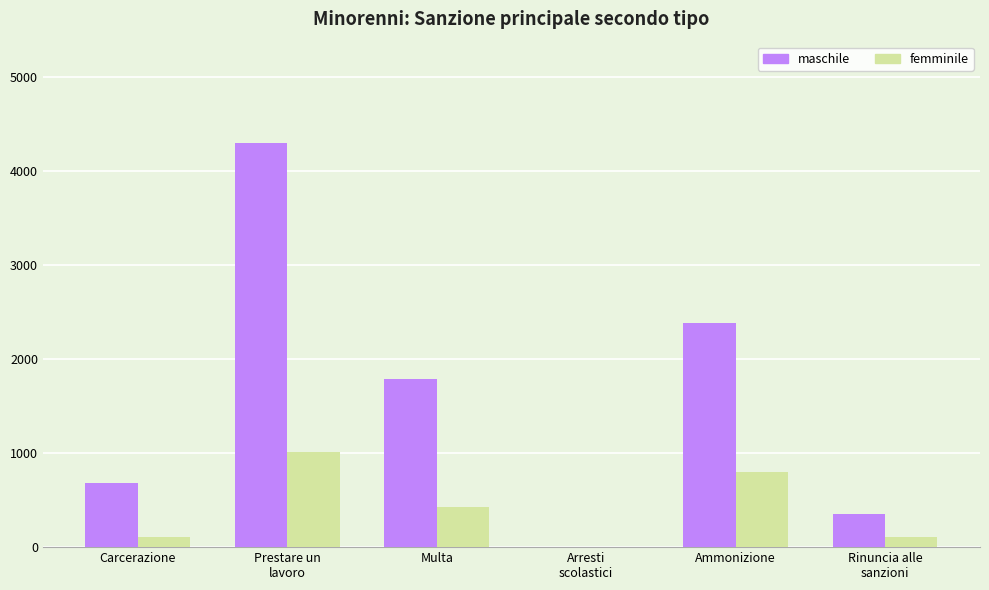

Between Multa and Arresti
scolastici, which series saw the biggest shift?

maschile